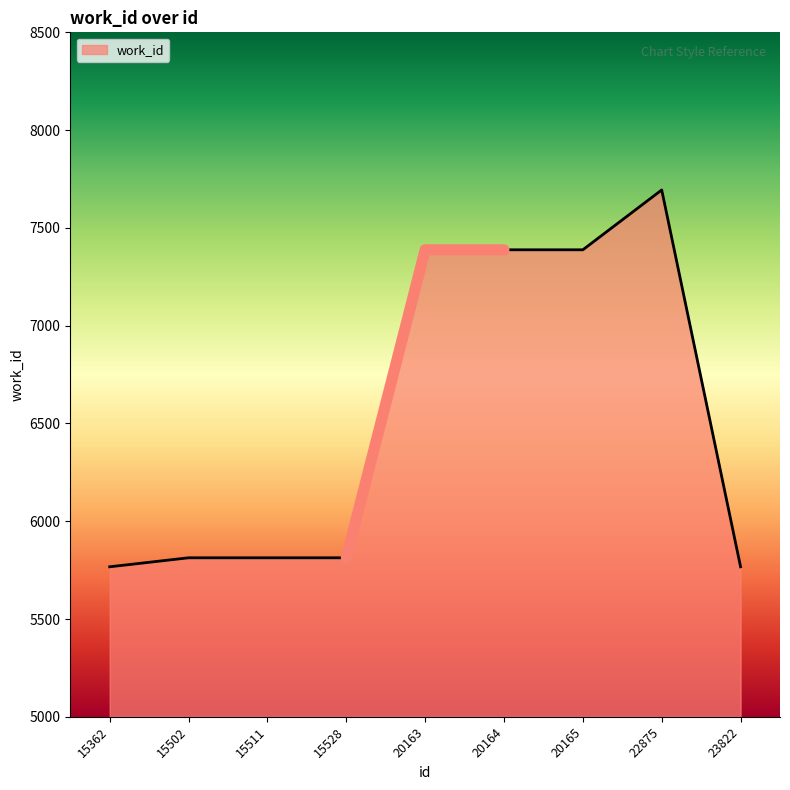

Rank the categories by value from lowest to highest.

15362, 23822, 15502, 15511, 15528, 20163, 20164, 20165, 22875